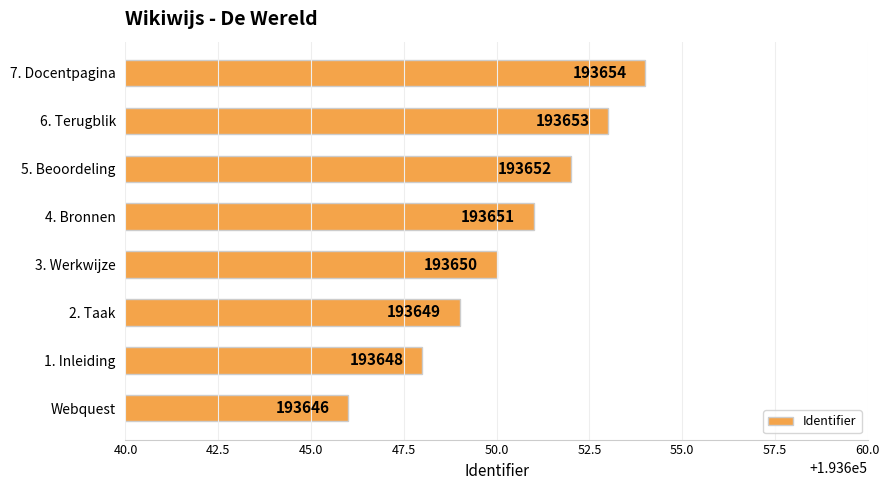

At which category does the chart reach its minimum across all series?

Webquest